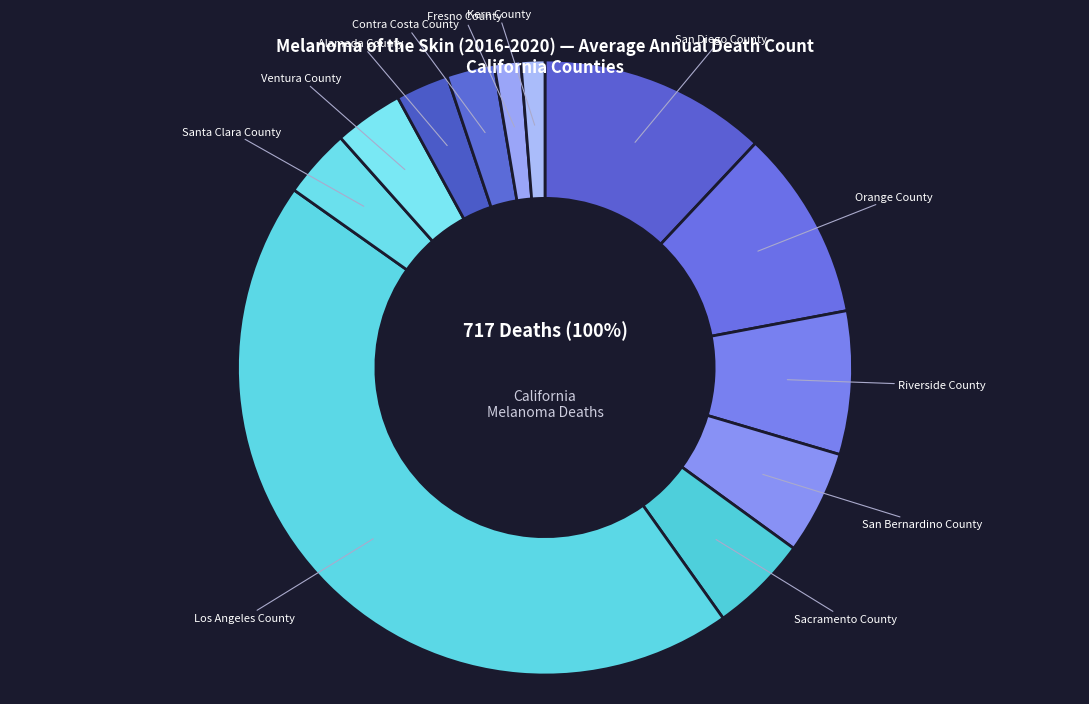

What percentage do Riverside County and Los Angeles County together represent?

52.2%